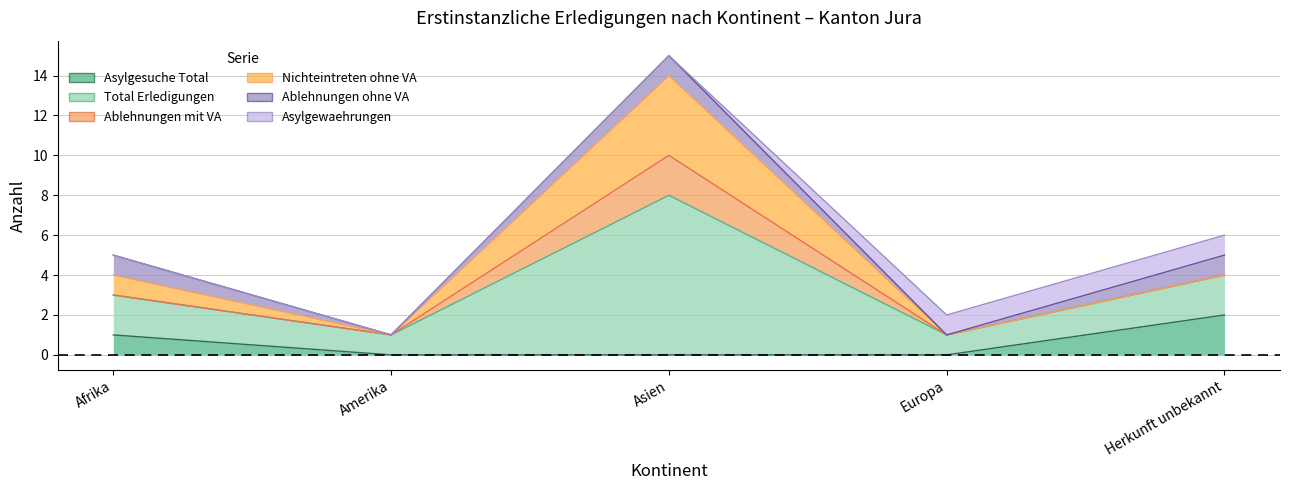

What is the value of the Asylgewaehrungen point at the 4th from the left?

1